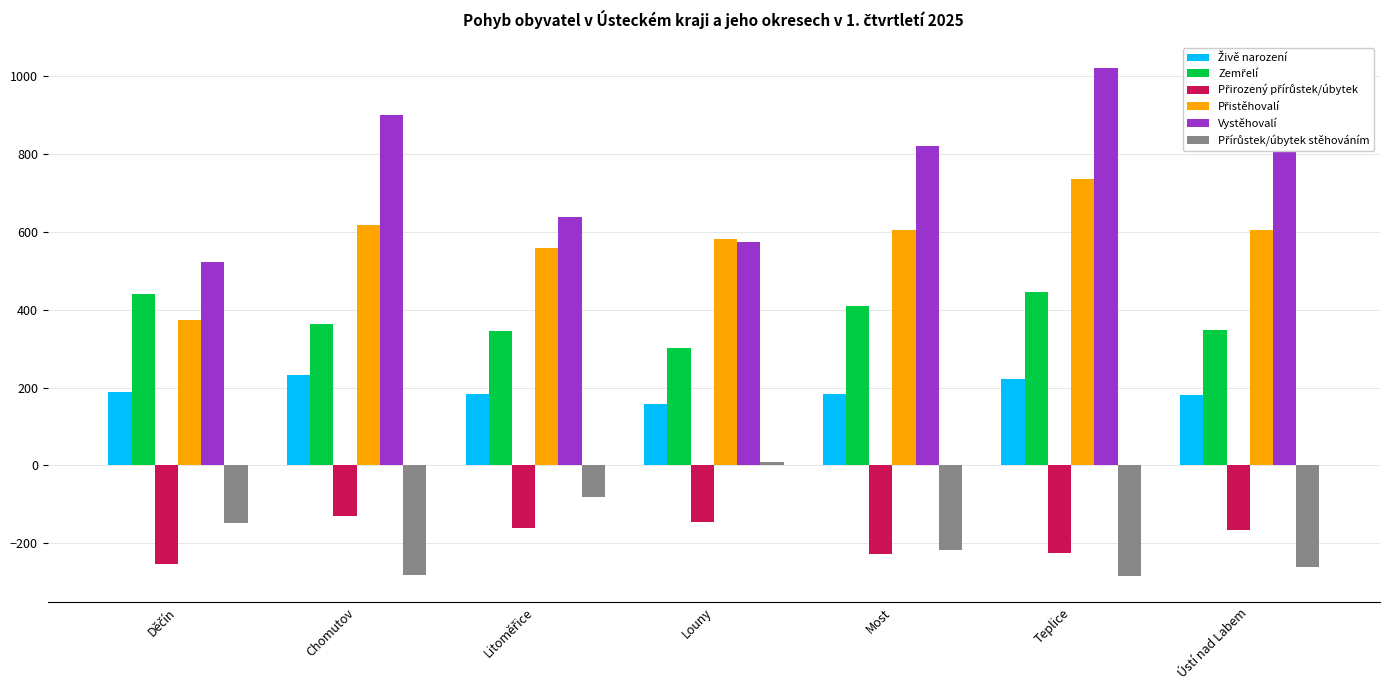

What is the greatest value displayed?

1021